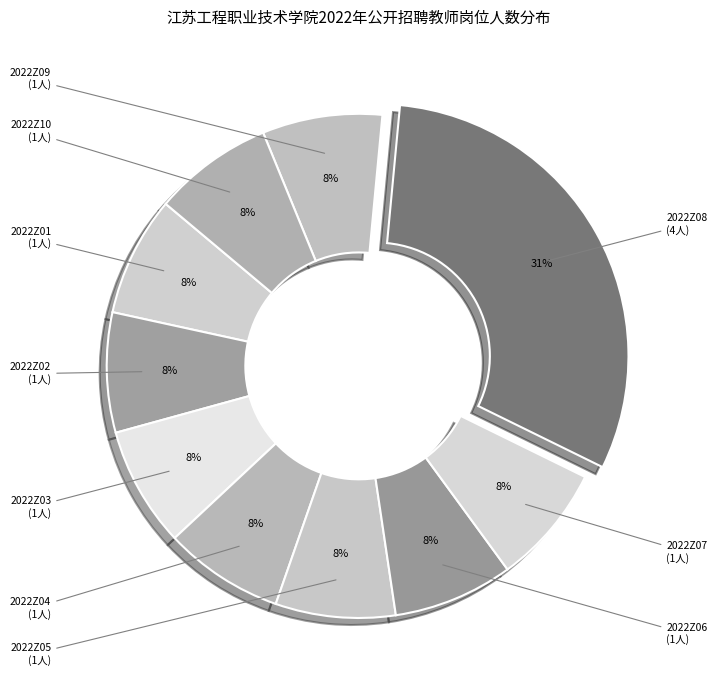

How many slices are in this pie chart?

10